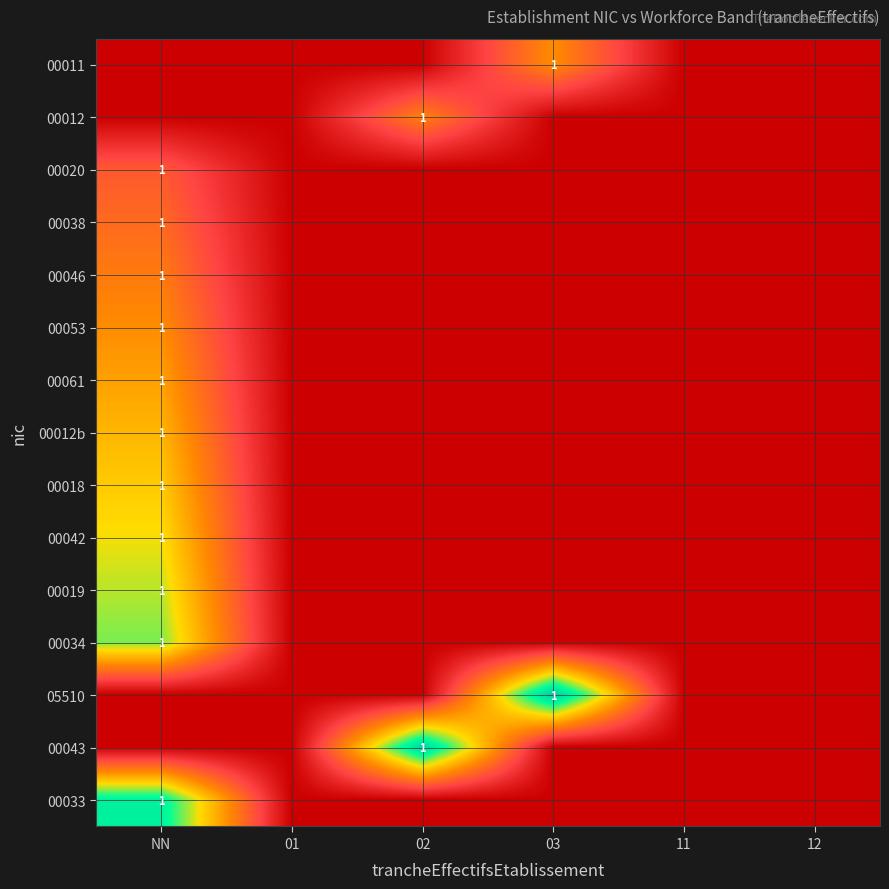

Is it true that 00033 equals 1 at NN?

True